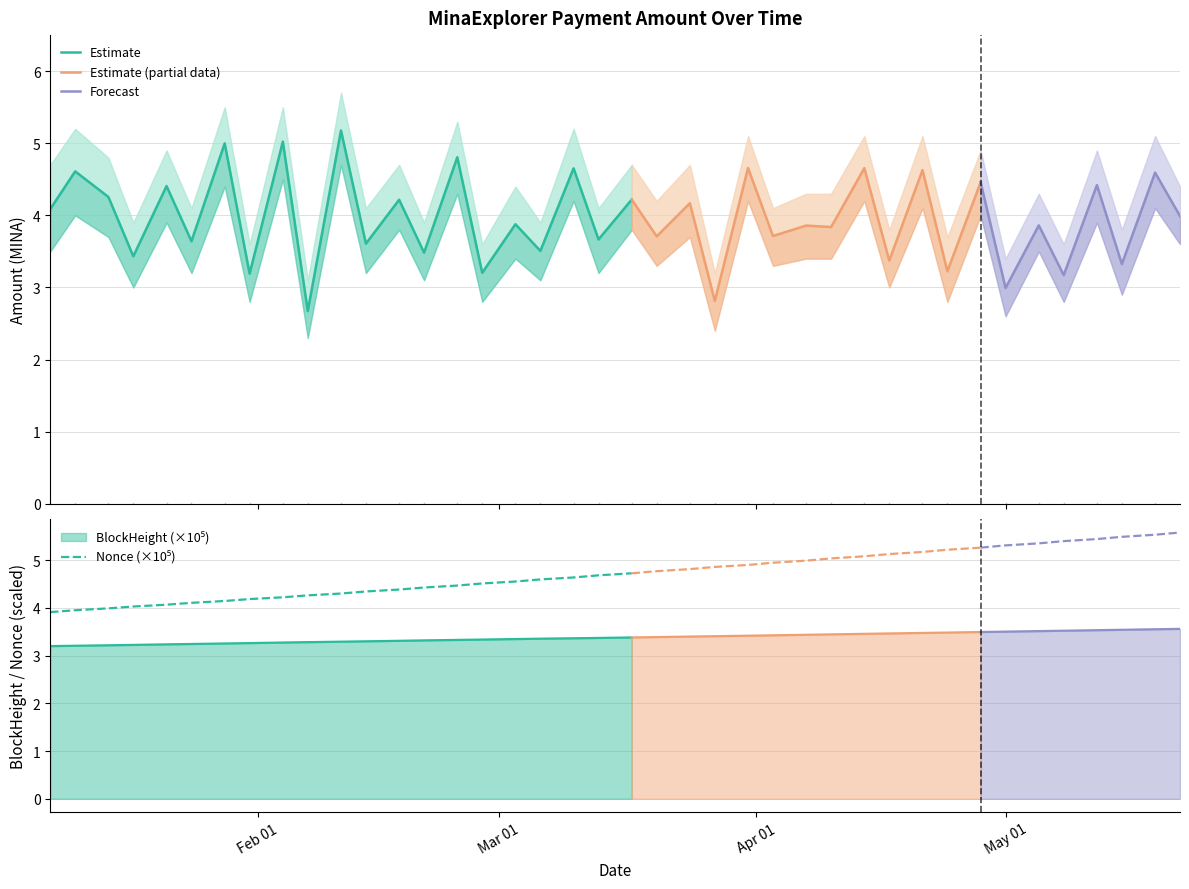

What is the difference between the maximum and minimum values in the Amount series?

2.5